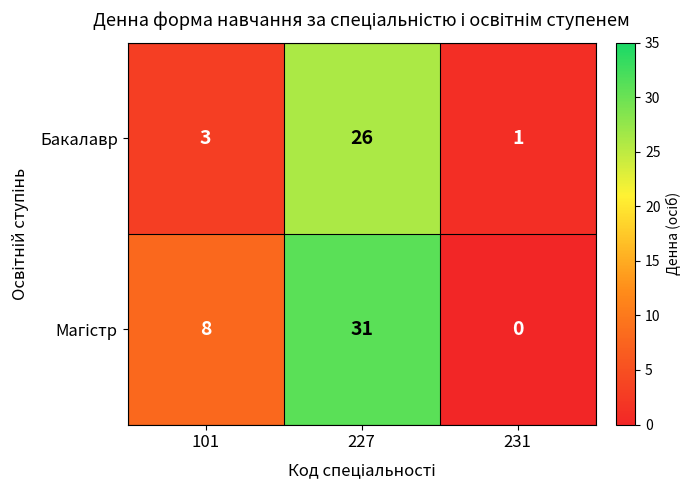

List the labels in order of Бакалавр value, largest first.

227, 101, 231